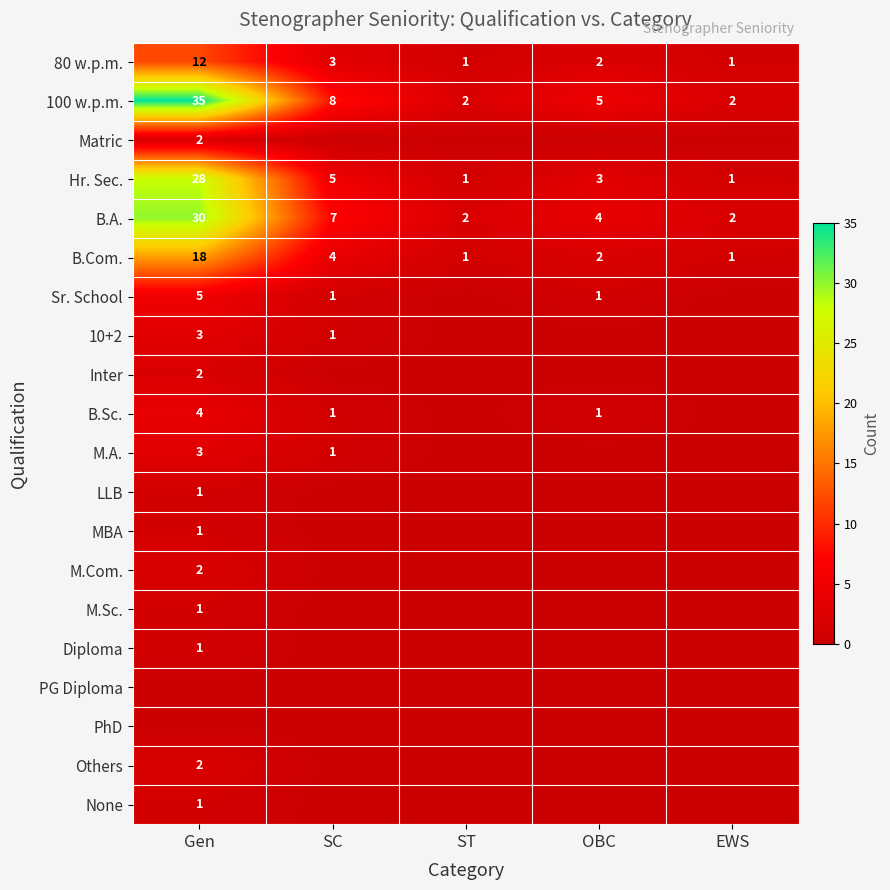

Count the number of data series in this chart.

20